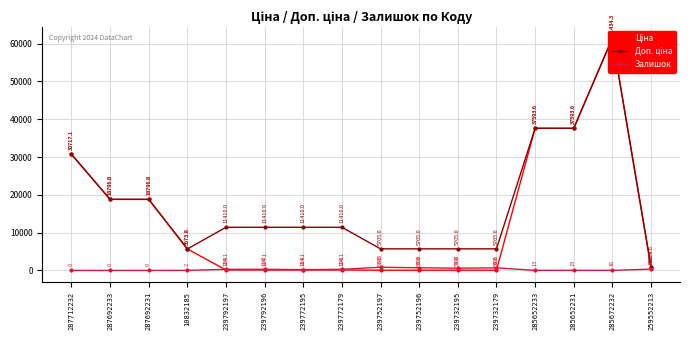

Rank the categories by Ціна value from lowest to highest.

239752197, 239752196, 239732195, 239732179, 239792197, 239792196, 239772195, 239772179, 259552213, 10832185, 287692233, 287692231, 287712232, 285652233, 285652231, 285672232